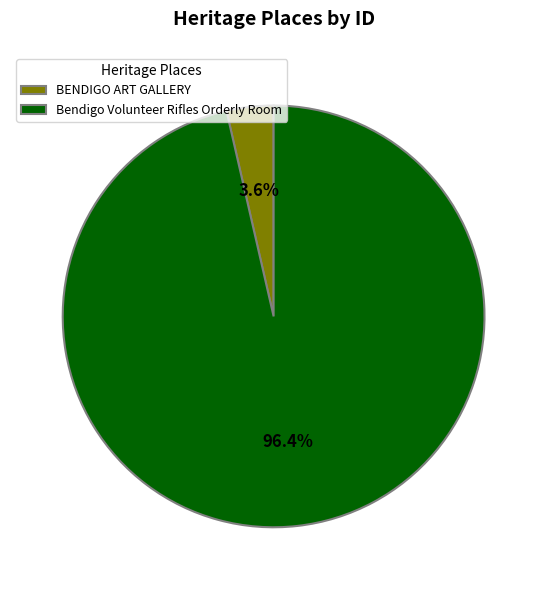

What percentage is the BENDIGO ART GALLERY slice, to the nearest percent?

4%